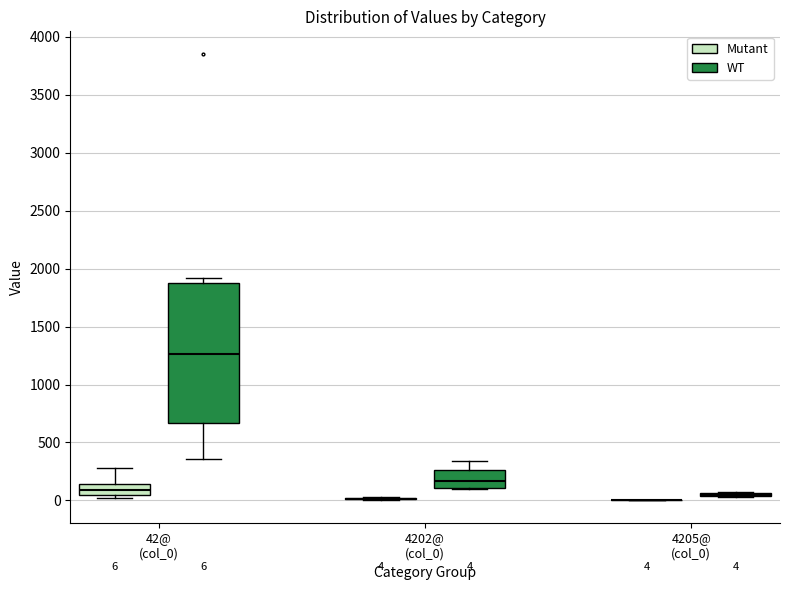

Comparing the boxes themselves (not the whiskers), which one is the tallest?

42@ (col_0) (WT)